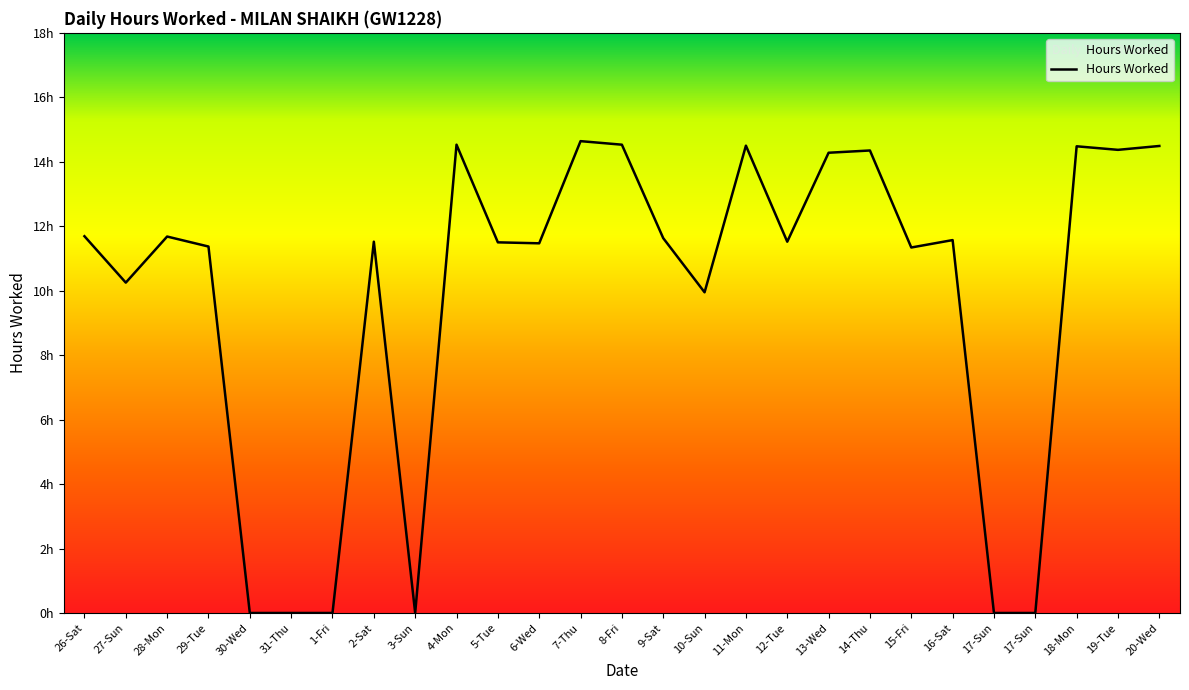

The chart shows a value of 11.5 at 12-Tue. True or false?

True